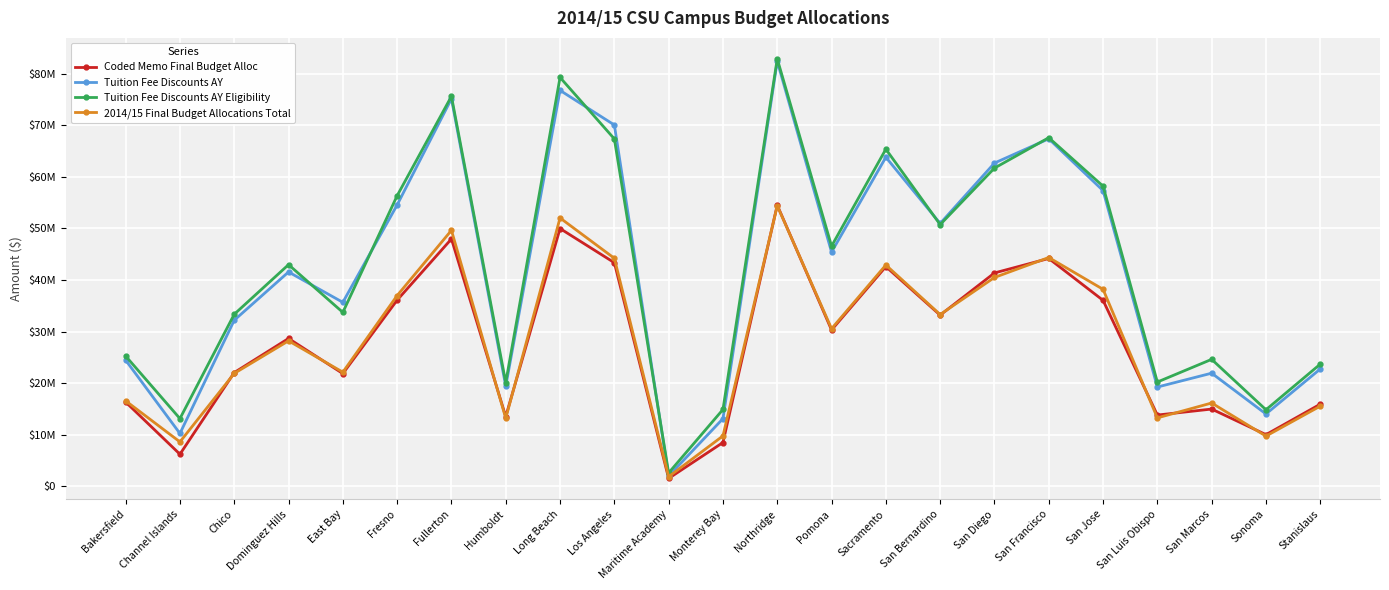

What are all the series names shown in the legend?

Coded Memo Final Budget Alloc, Tuition Fee Discounts AY, Tuition Fee Discounts AY Eligibility, 2014/15 Final Budget Allocations Total